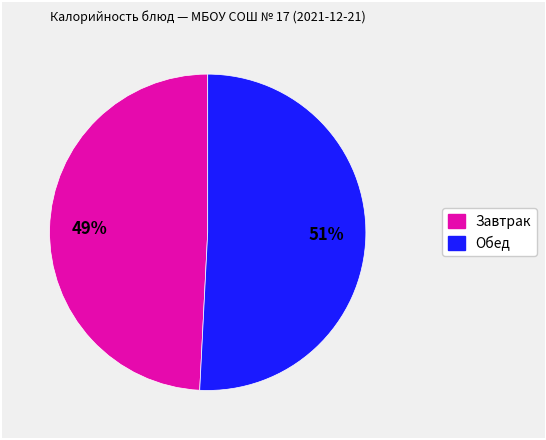

To the nearest percent, what is the average slice percentage?

50%